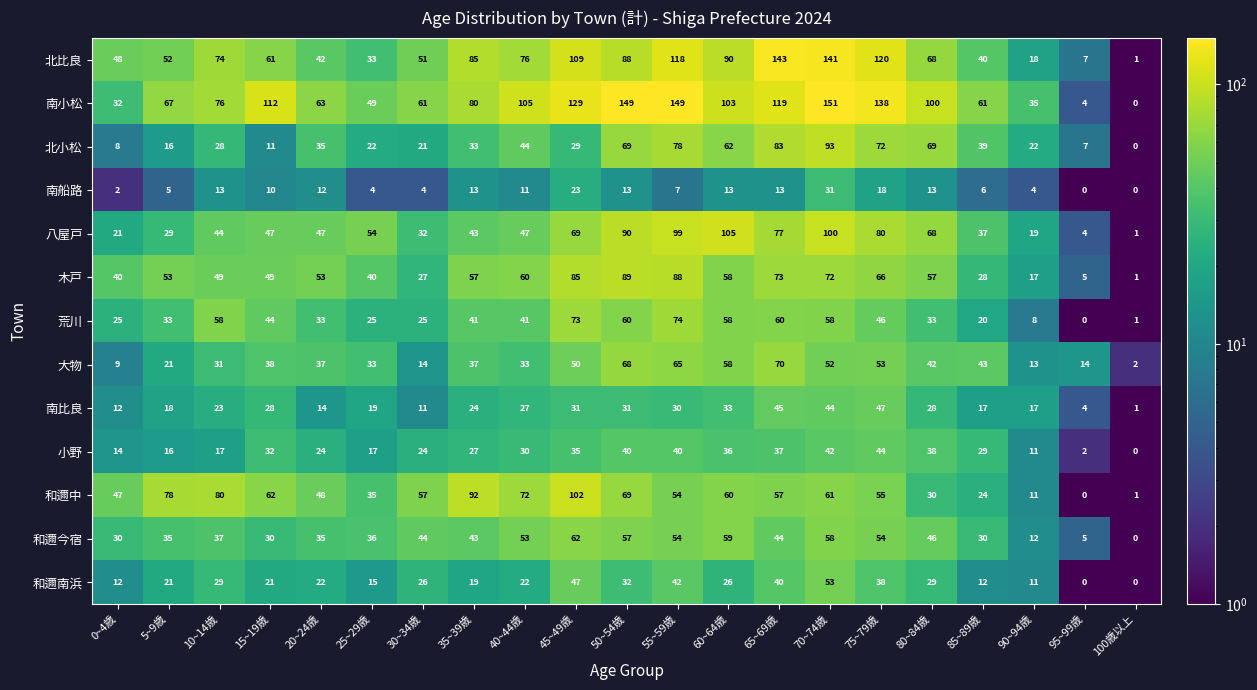

Where does the 荒川 series first go above 41?

10~14歳